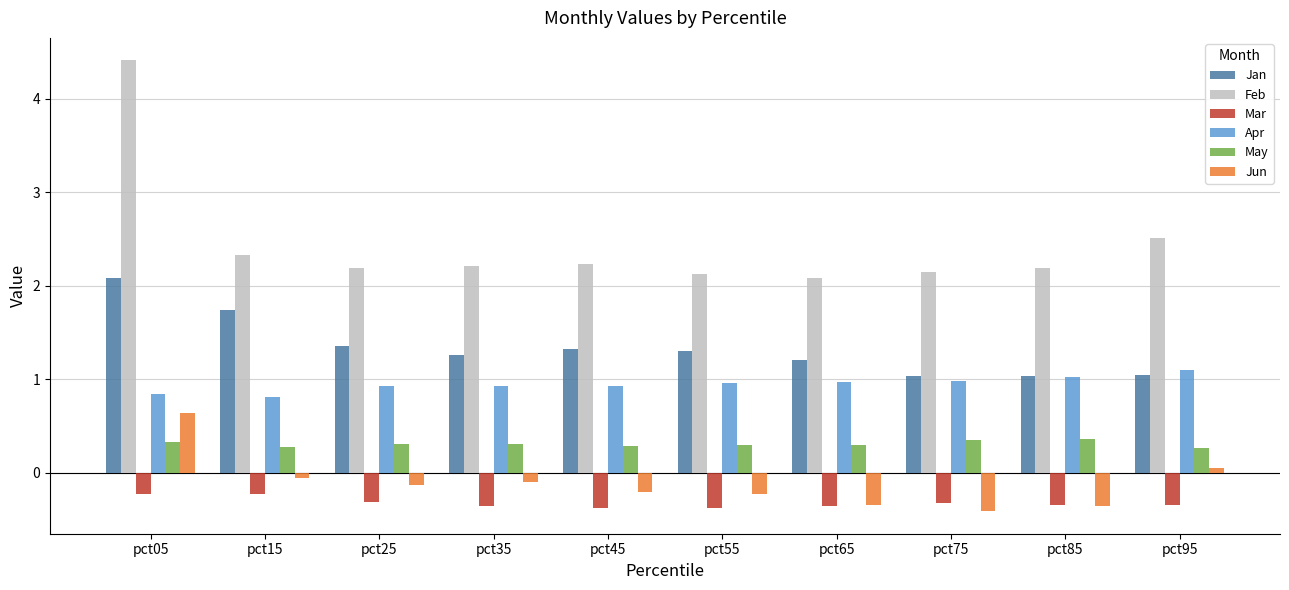

Which label corresponds to the largest value in the chart?

pct05